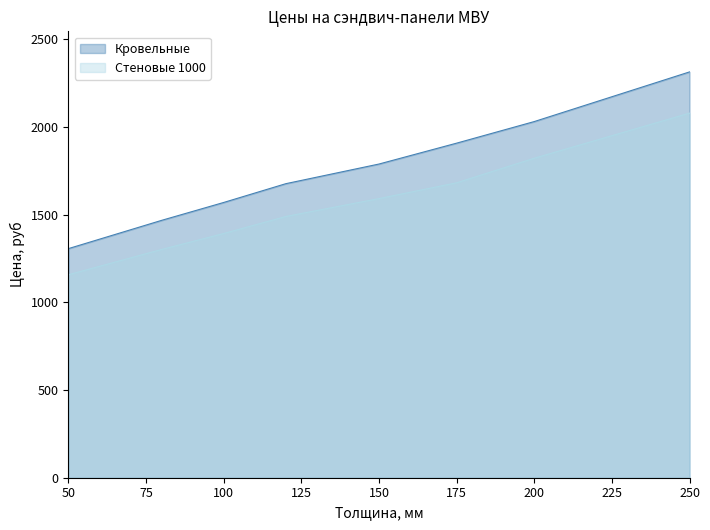

Reading left to right, what are all the values shown in this chart?

Кровельные: 1306	1467	1569	1676	1788	1907	2030	2313
Стеновые 1000: 1157	1301	1392	1489	1591	1681	1821	2078